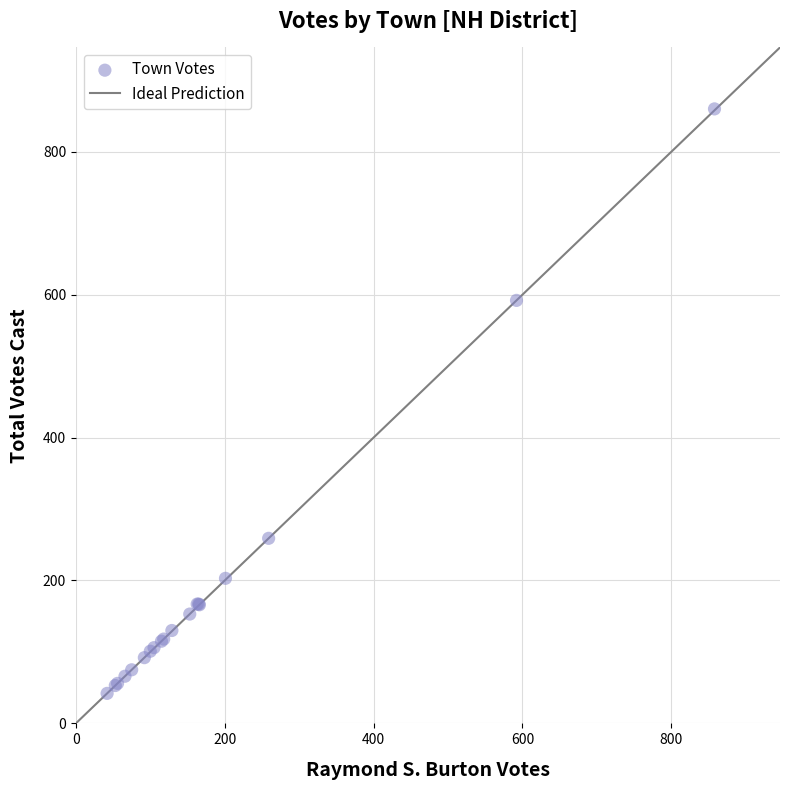

What Y value in the scatter plot is closest to 451?

592